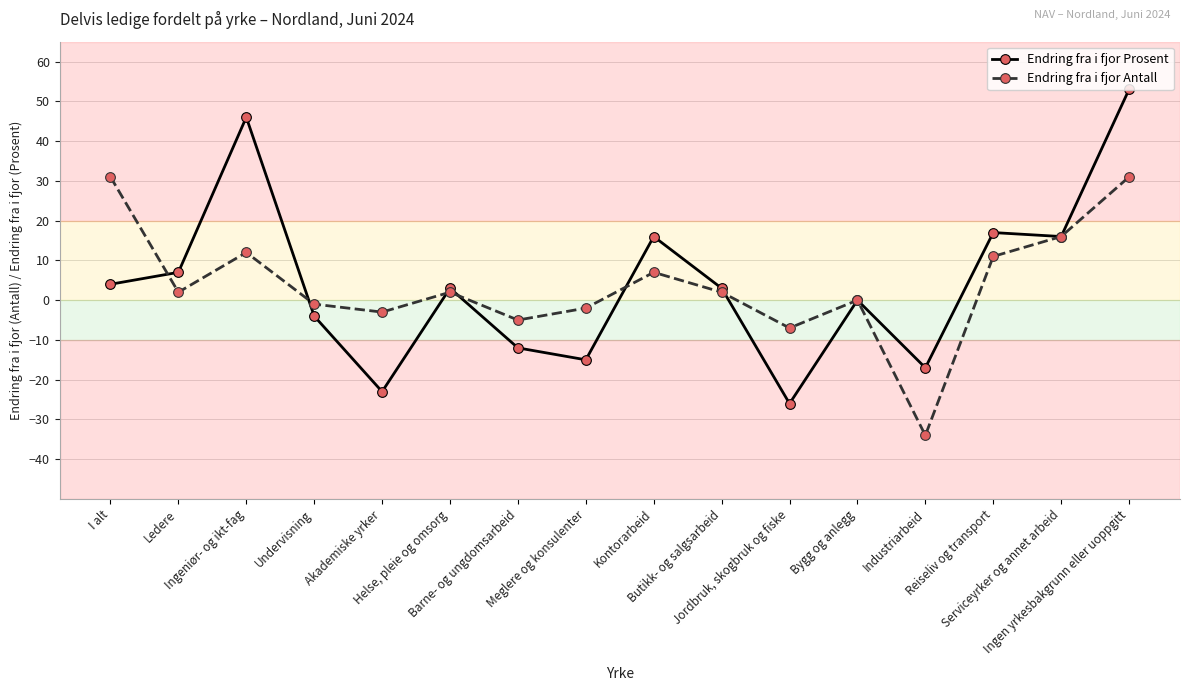

Reading left to right, extract all data points from this chart.

Endring fra i fjor Prosent: I alt=4	Ledere=7	Ingeniør- og ikt-fag=46	Undervisning=-4	Akademiske yrker=-23	Helse, pleie og omsorg=3	Barne- og ungdomsarbeid=-12	Meglere og konsulenter=-15	Kontorarbeid=16	Butikk- og salgsarbeid=3	Jordbruk, skogbruk og fiske=-26	Bygg og anlegg=0	Industriarbeid=-17	Reiseliv og transport=17	Serviceyrker og annet arbeid=16	Ingen yrkesbakgrunn eller uoppgitt=53
Endring fra i fjor Antall: I alt=31	Ledere=2	Ingeniør- og ikt-fag=12	Undervisning=-1	Akademiske yrker=-3	Helse, pleie og omsorg=2	Barne- og ungdomsarbeid=-5	Meglere og konsulenter=-2	Kontorarbeid=7	Butikk- og salgsarbeid=2	Jordbruk, skogbruk og fiske=-7	Bygg og anlegg=0	Industriarbeid=-34	Reiseliv og transport=11	Serviceyrker og annet arbeid=16	Ingen yrkesbakgrunn eller uoppgitt=31